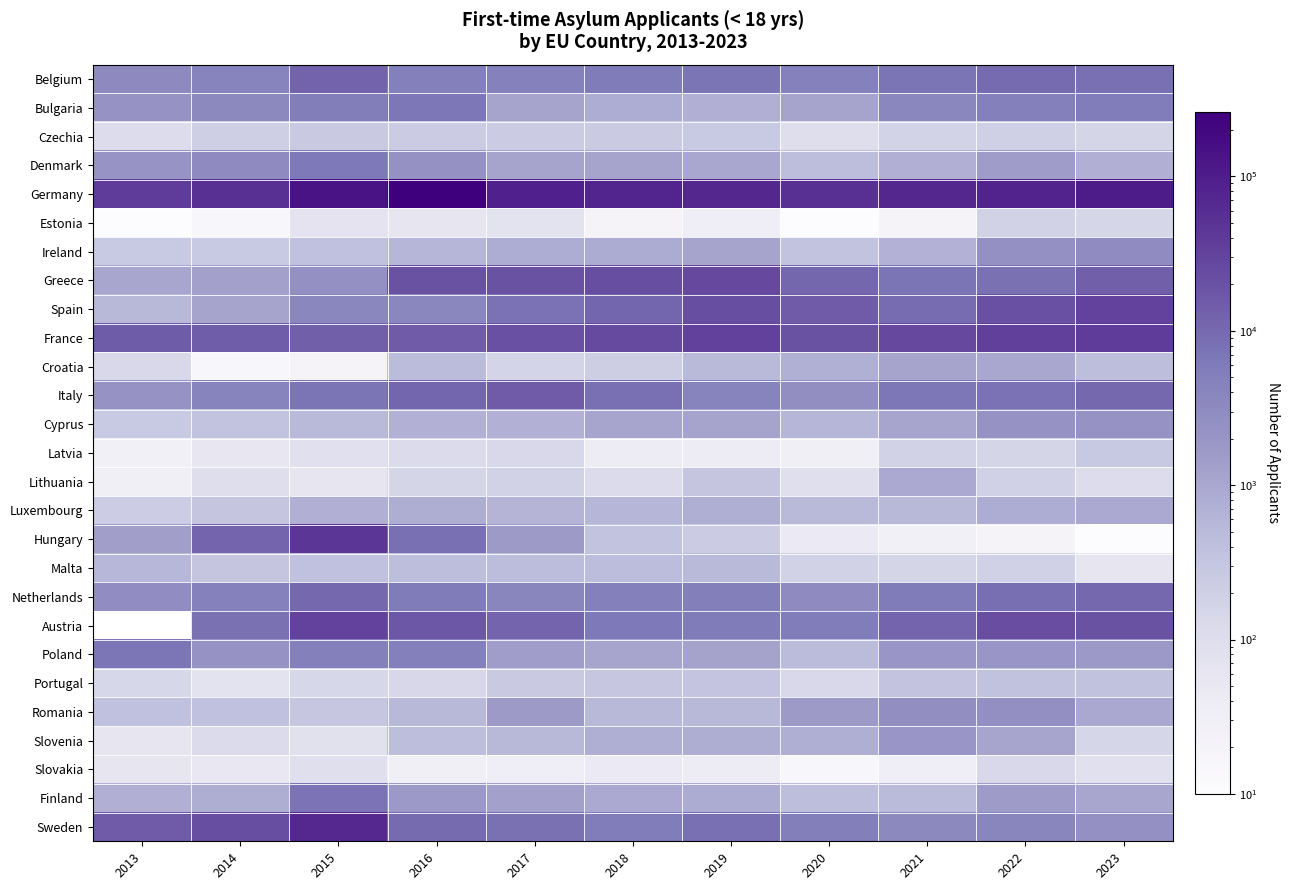

Rank the series by their maximum value, from highest to lowest.

Germany, Austria, Sweden, Hungary, France, Spain, Greece, Italy, Belgium, Netherlands, Finland, Poland, Bulgaria, Denmark, Ireland, Romania, Cyprus, Slovenia, Croatia, Lithuania, Luxembourg, Malta, Portugal, Latvia, Czechia, Estonia, Slovakia